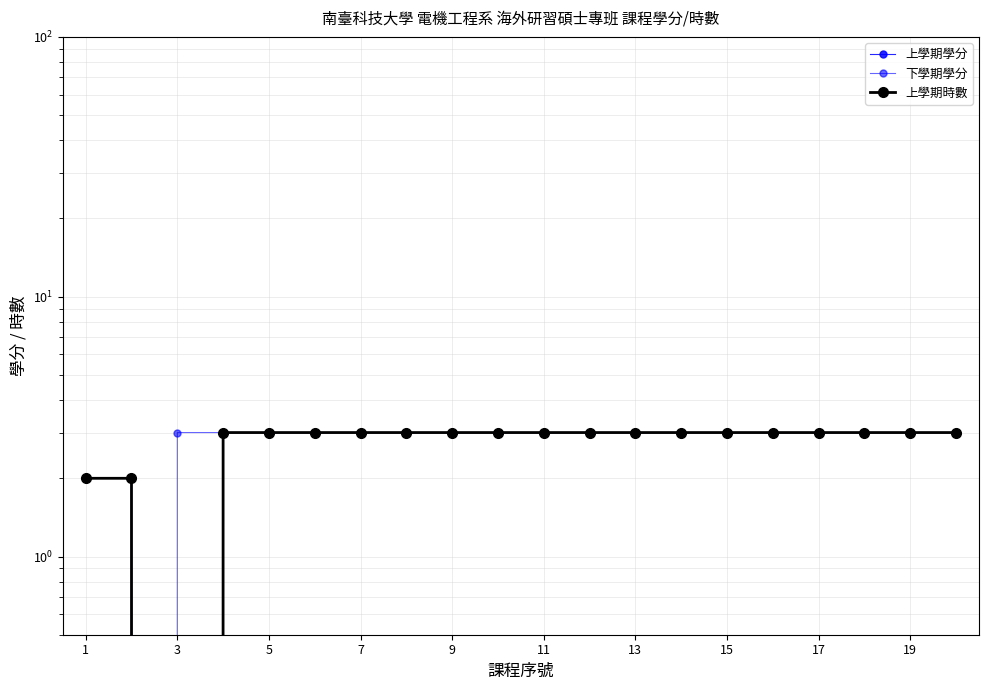

Which has a higher value, 18 or 7?

18